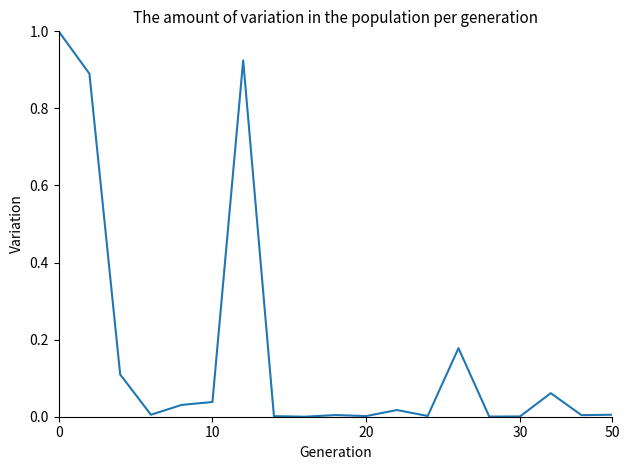

What is the difference between the maximum and minimum values?

1.0